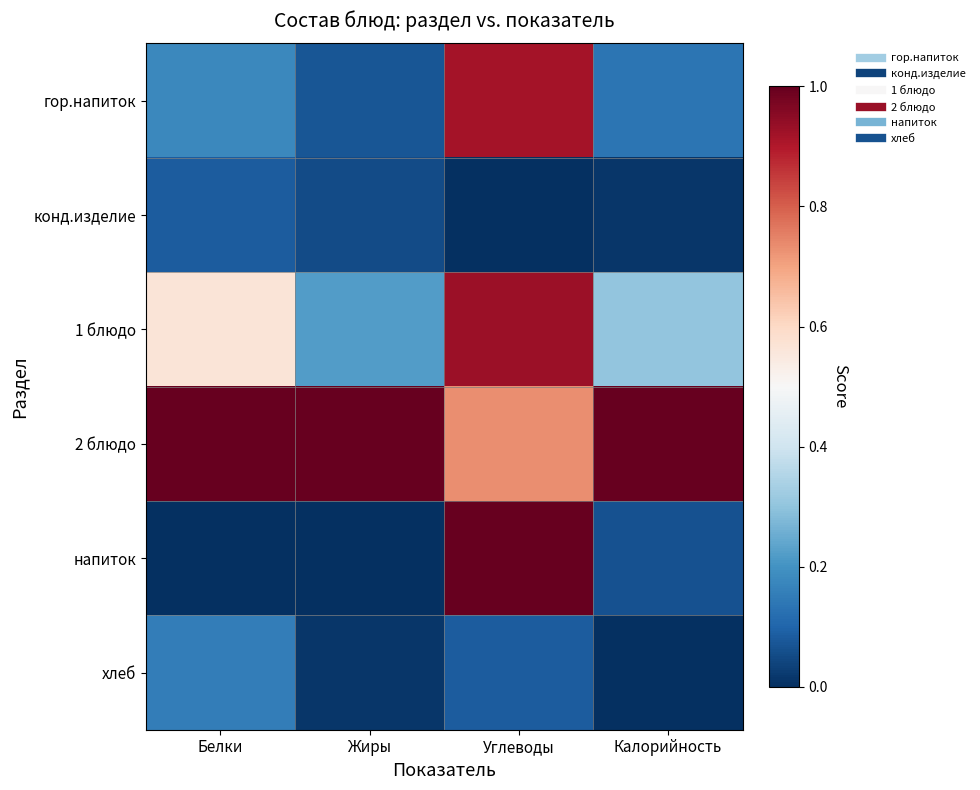

What is the total value across all series at Жиры?

1.4